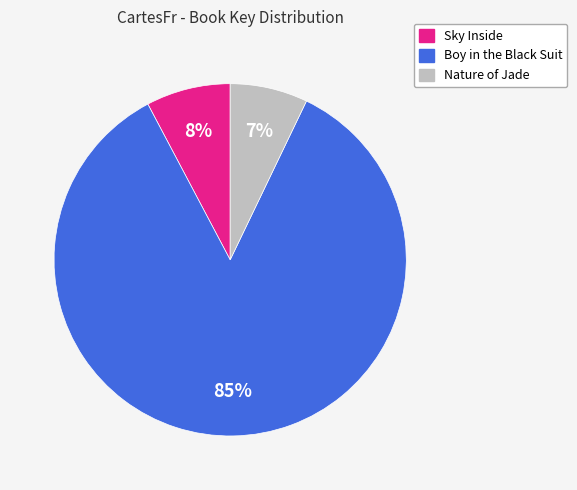

Between Boy in the Black Suit and Sky Inside, which is larger?

Boy in the Black Suit